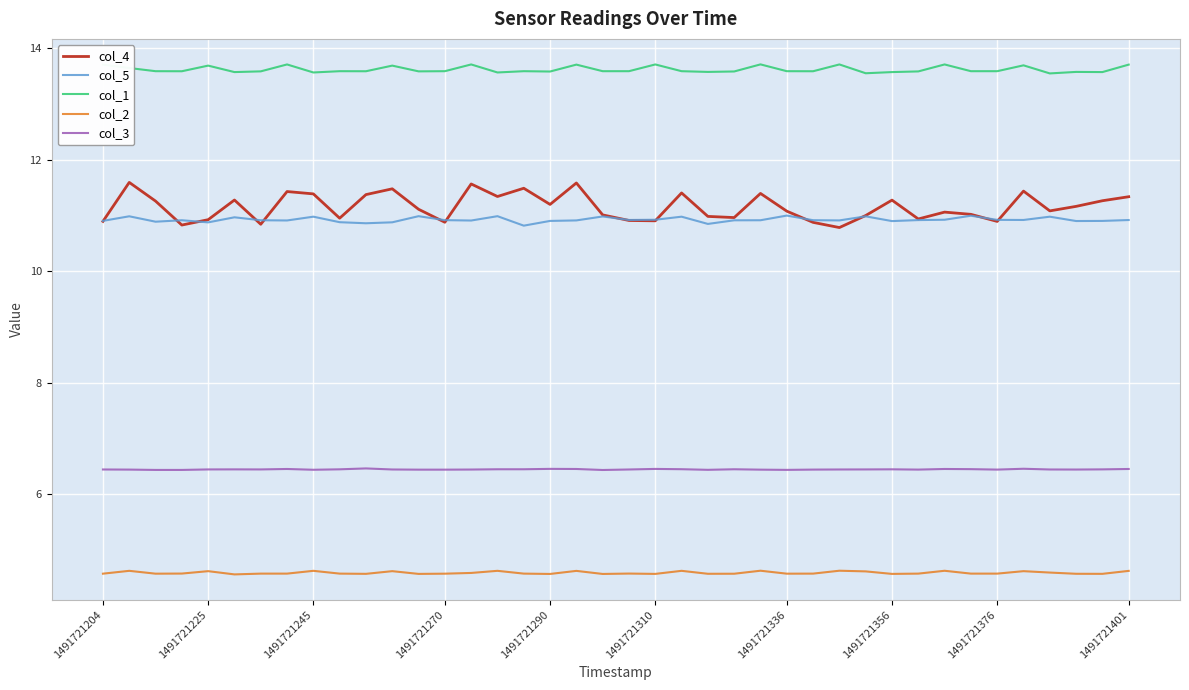

Which series has the largest total across all categories?

col_1